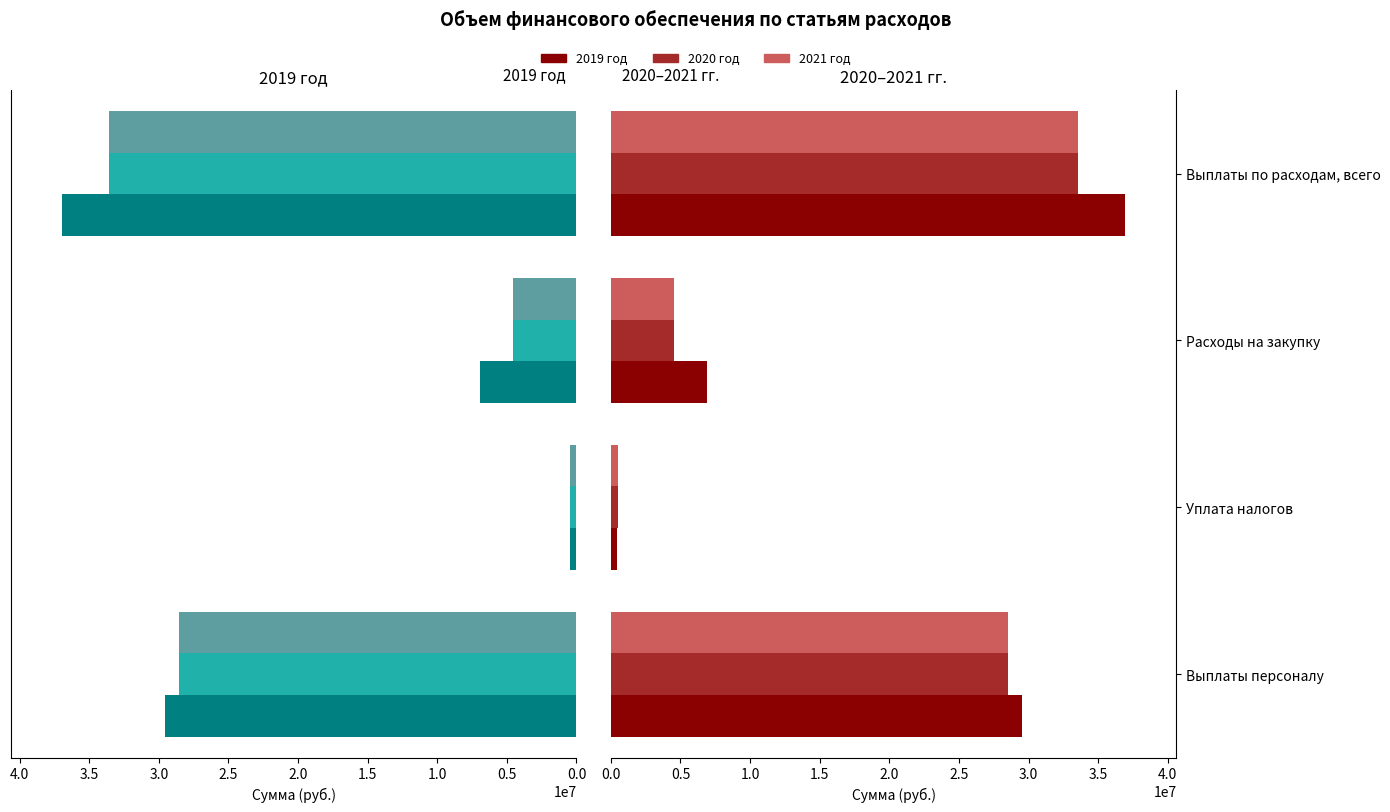

At Уплата налогов, list the series in order from largest to smallest.

2020 год, 2021 год, 2019 год